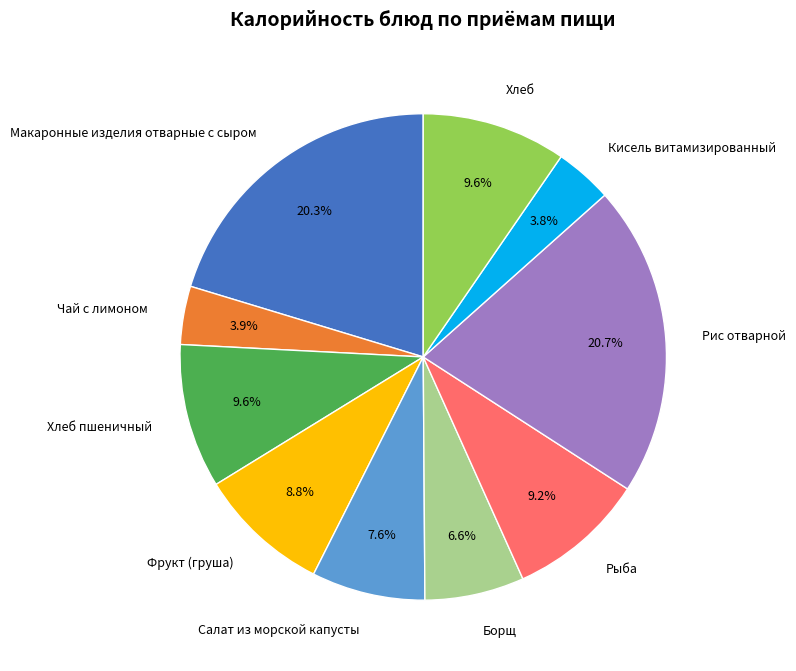

To the nearest percent, what percentage of the pie is Чай с лимоном?

4%